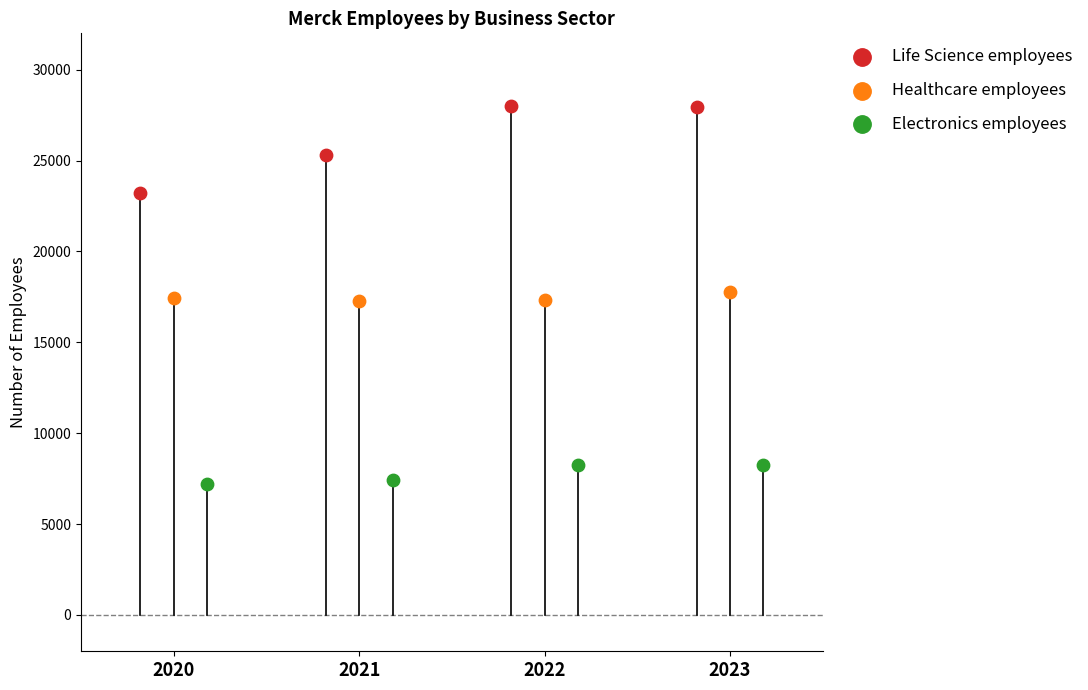

Which series reaches the minimum Y coordinate?

Electronics employees